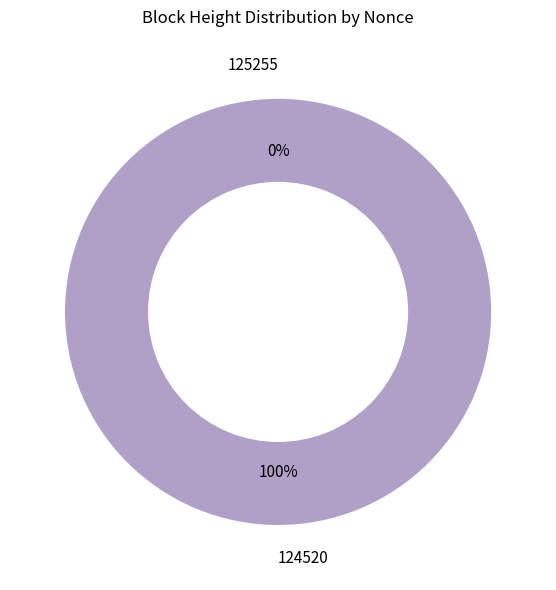

Which slice represents more than half of the pie?

124520